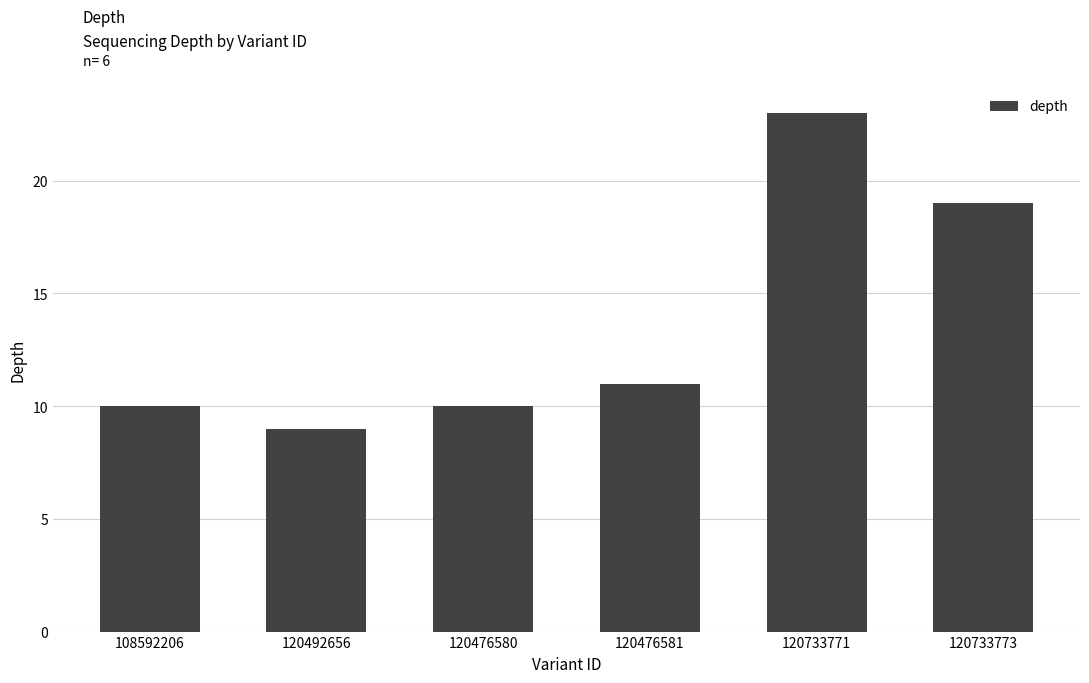

Reading right to left, list all the values displayed in this chart.

120733773=19	120733771=23	120476581=11	120476580=10	120492656=9	108592206=10